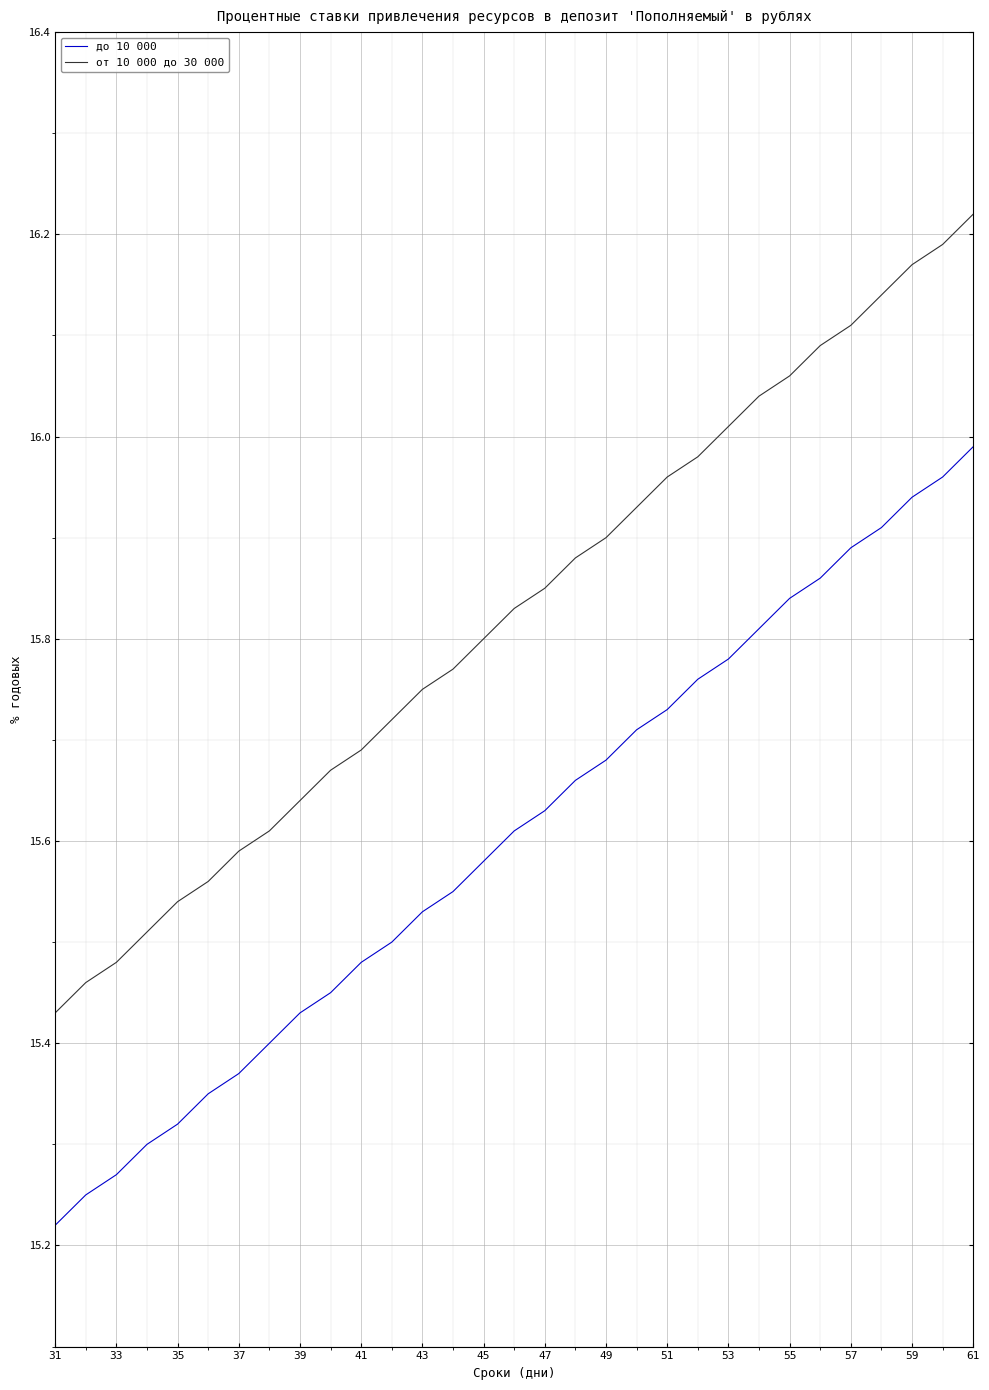

How many lines are shown in the chart?

2